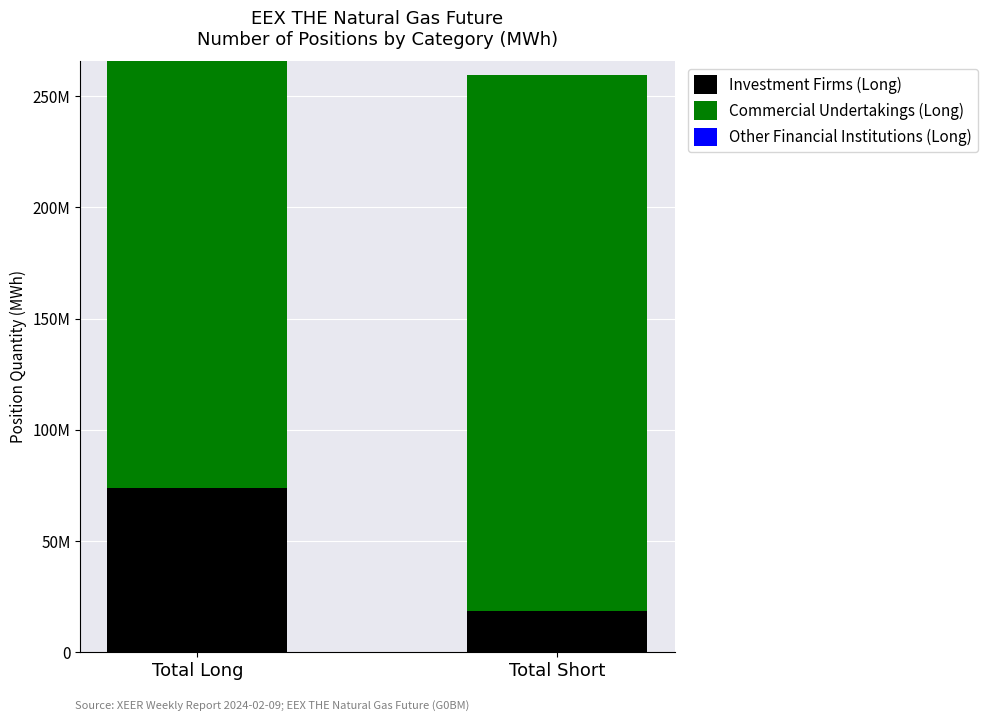

Does the chart contain any negative values?

No